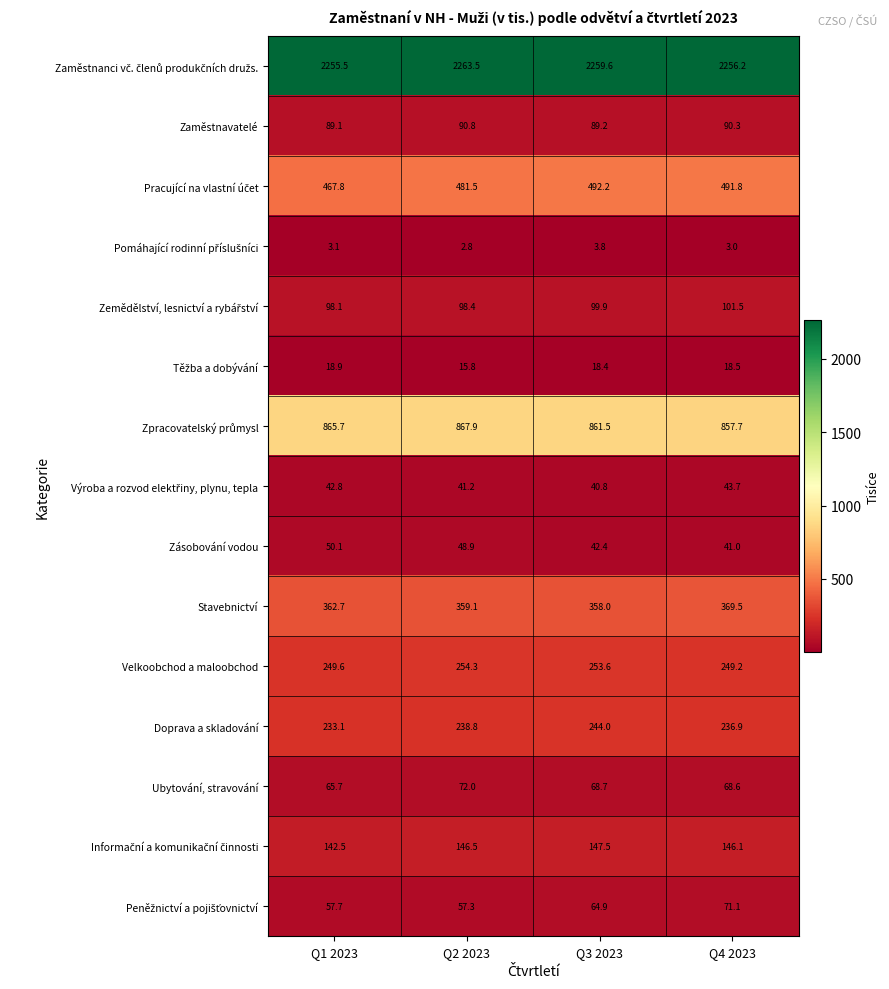

What is the difference between the second highest and minimum values in the Doprava a skladování series?

5.7